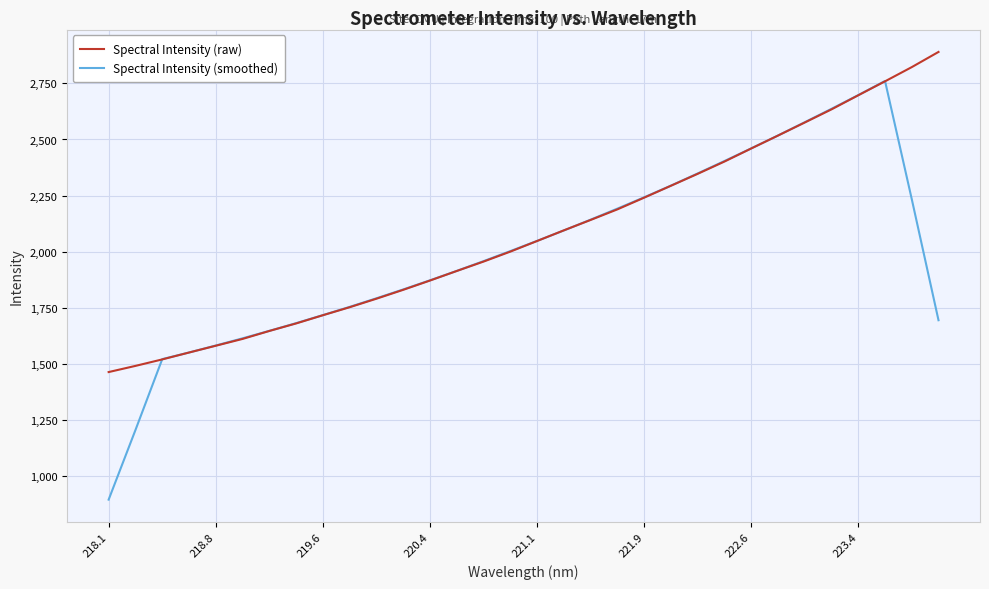

Which series has the largest range (max minus min)?

Spectral Intensity (smoothed)